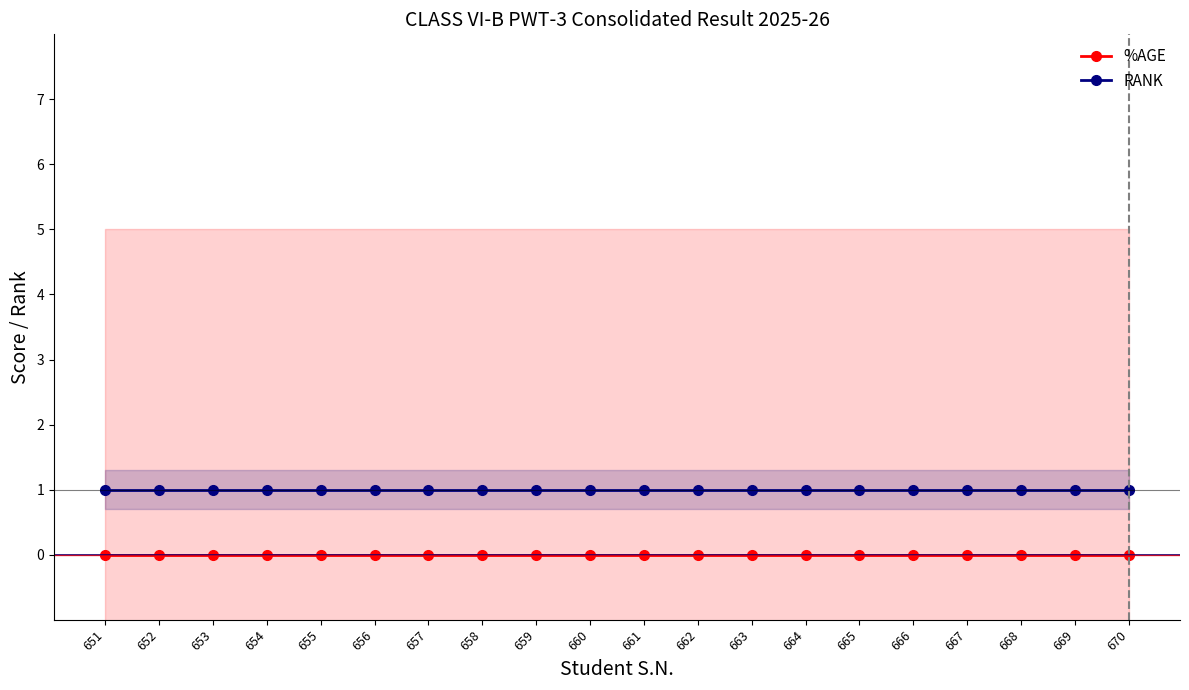

The RANK series shows 1 at 652. True or false?

True